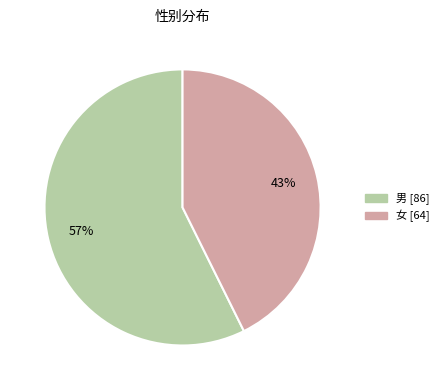

Do 女 and 男 together represent more than half of the pie?

Yes